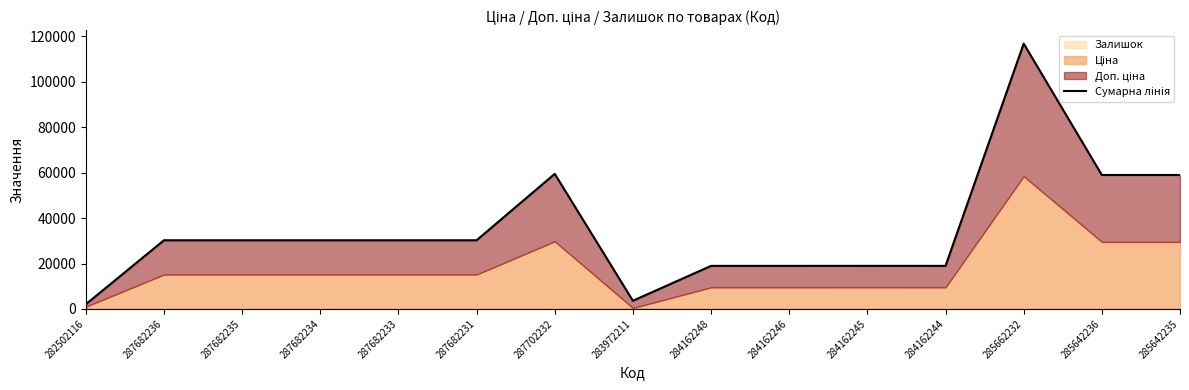

The value at 284162244 is 9169.4. True or false?

False